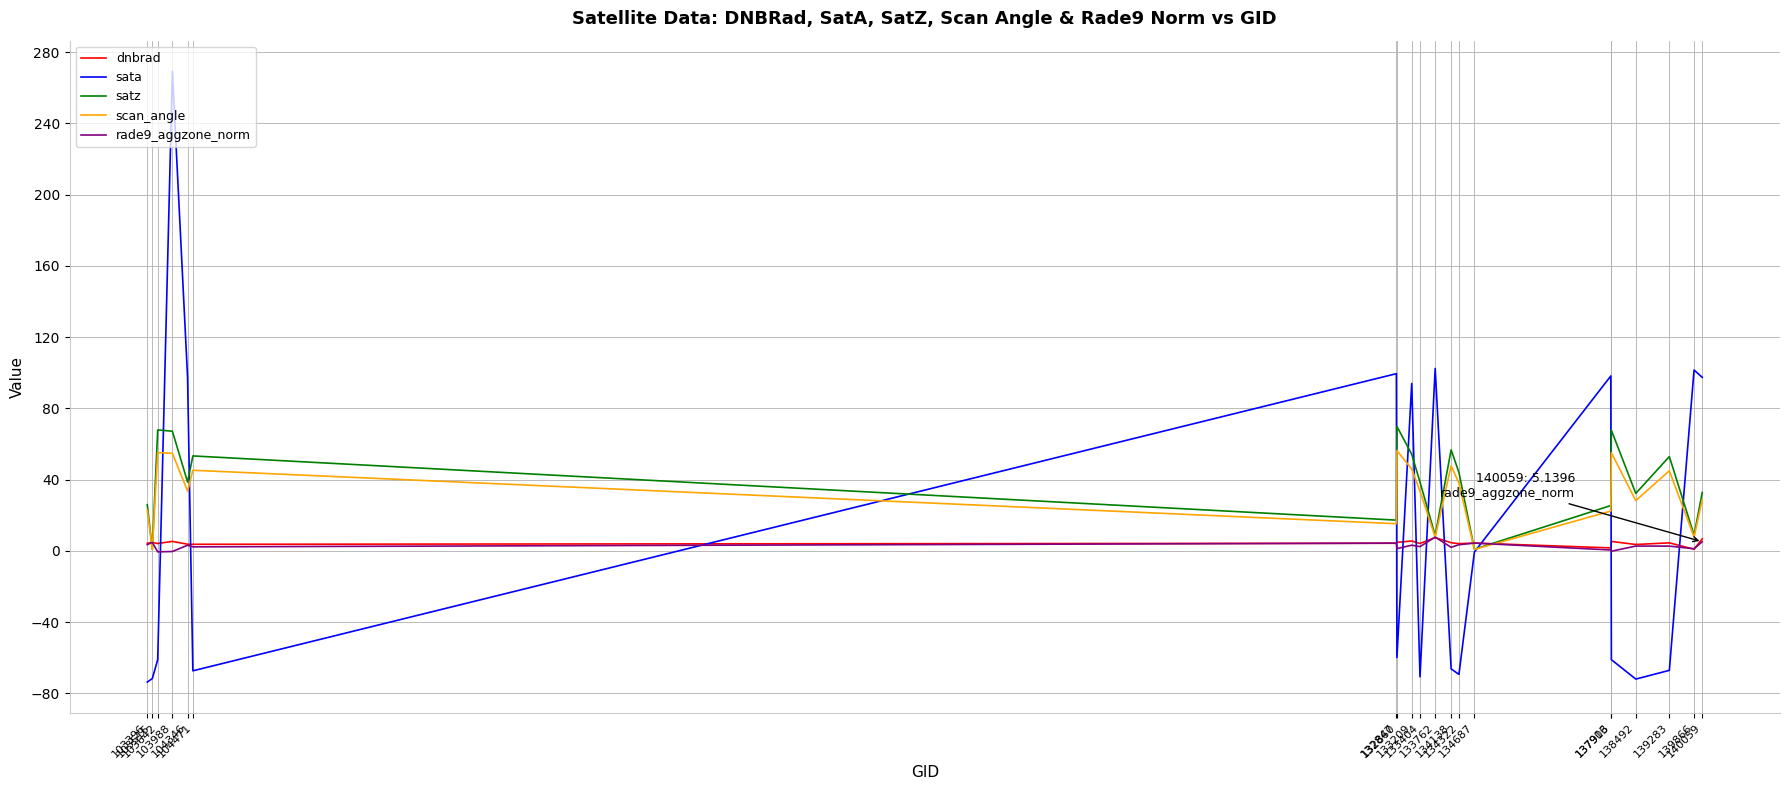

Which series changed the most between 104346 and 137903?

satz